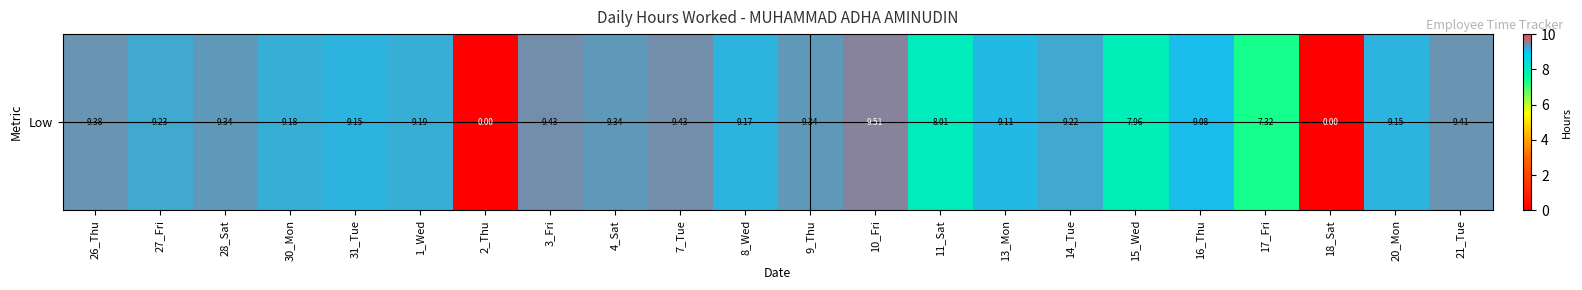

At which label is the value closest to 4?

17_Fri